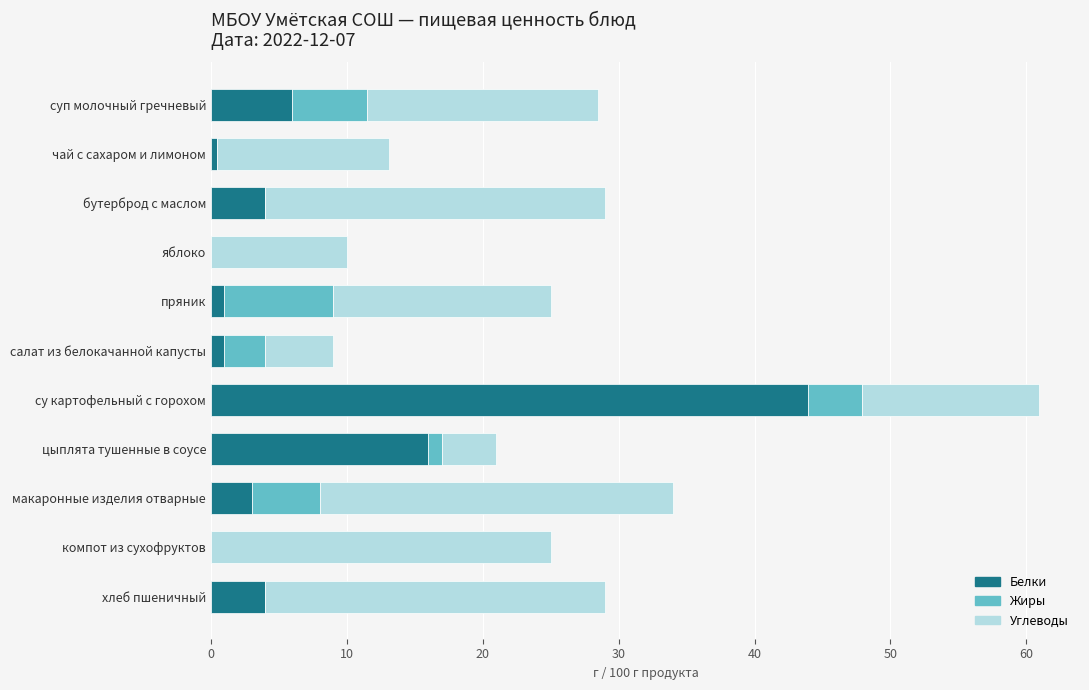

The Белки series shows 43.9 at су картофельный с горохом. True or false?

True